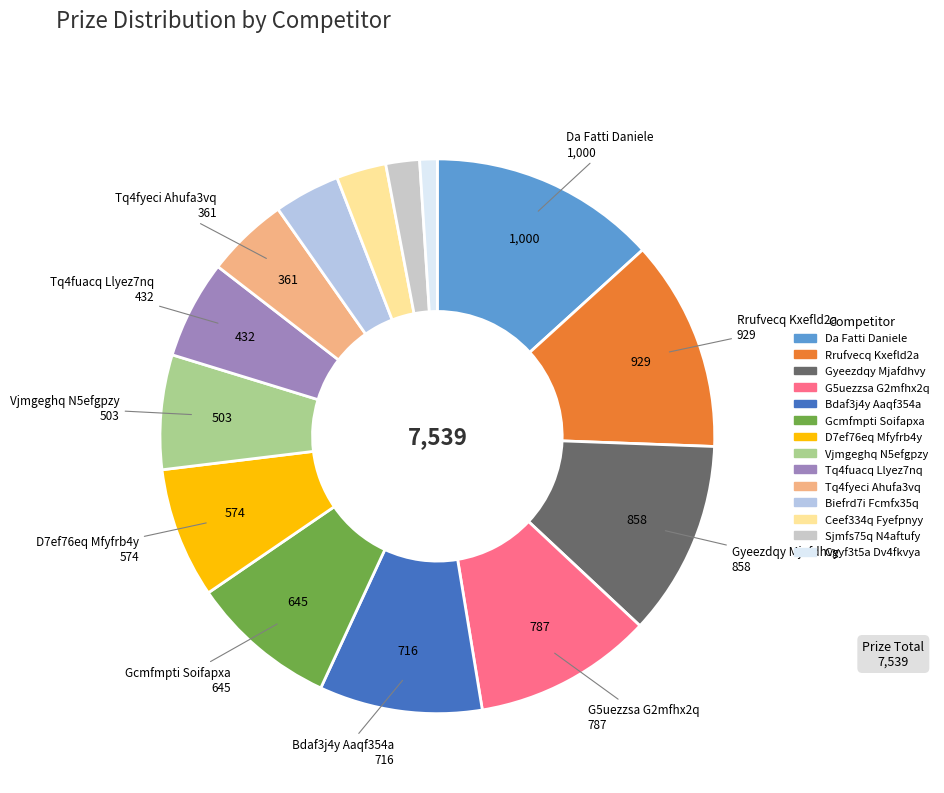

How many segments does this pie chart have?

14